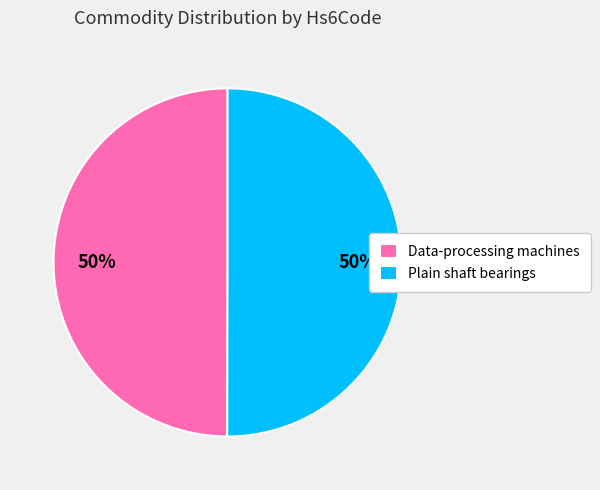

Approximately how many times larger is the value at Plain shaft bearings compared to Data-processing machines?

1.0